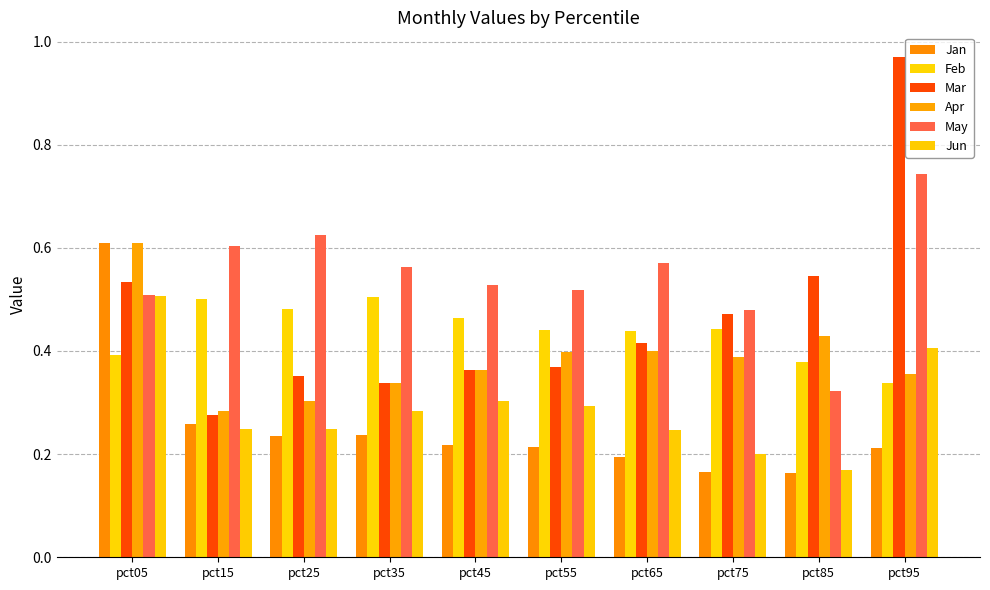

What is the difference between the Mar values at pct05 and pct35?

0.2